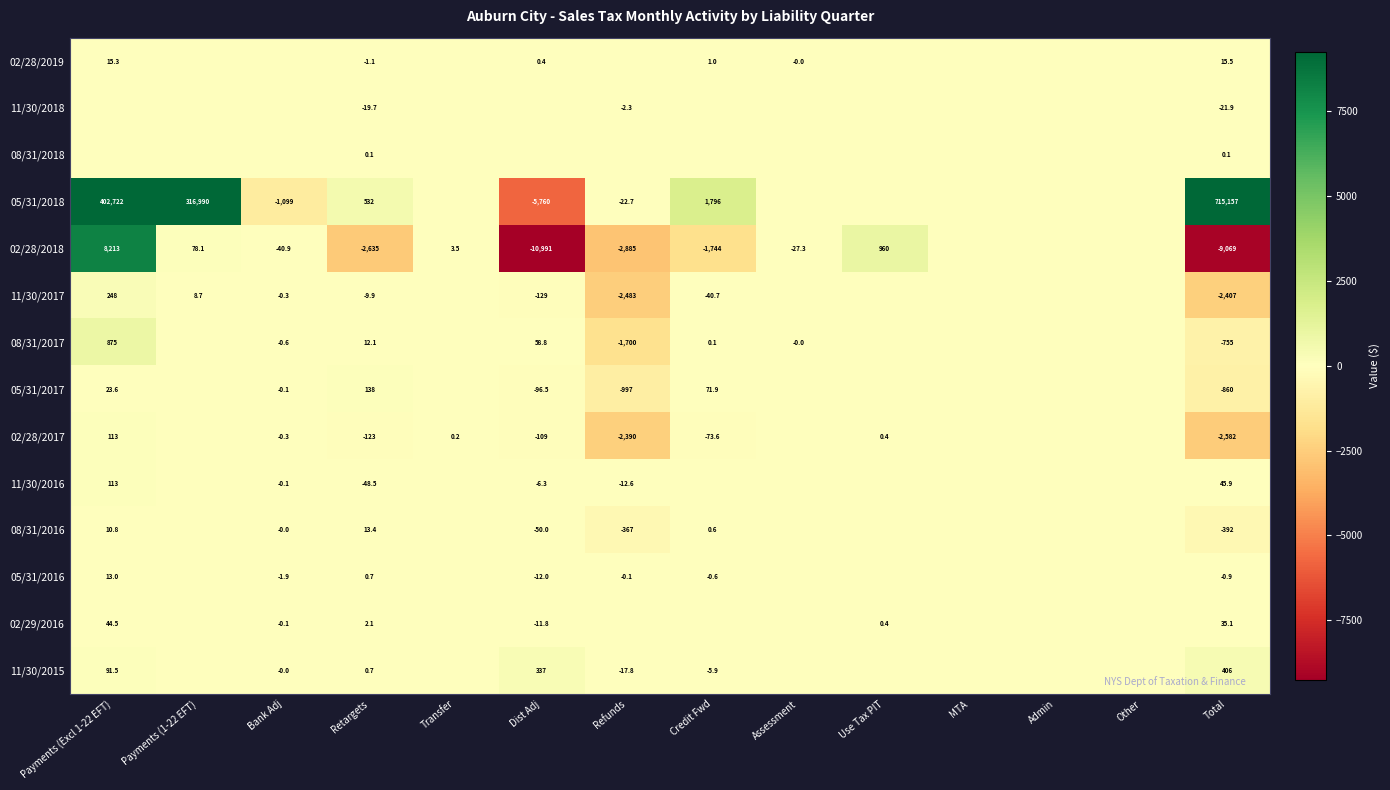

Rank the series at Retargets from highest to lowest value.

05/31/2018, 05/31/2017, 08/31/2016, 08/31/2017, 02/29/2016, 05/31/2016, 11/30/2015, 08/31/2018, 02/28/2019, 11/30/2017, 11/30/2018, 11/30/2016, 02/28/2017, 02/28/2018